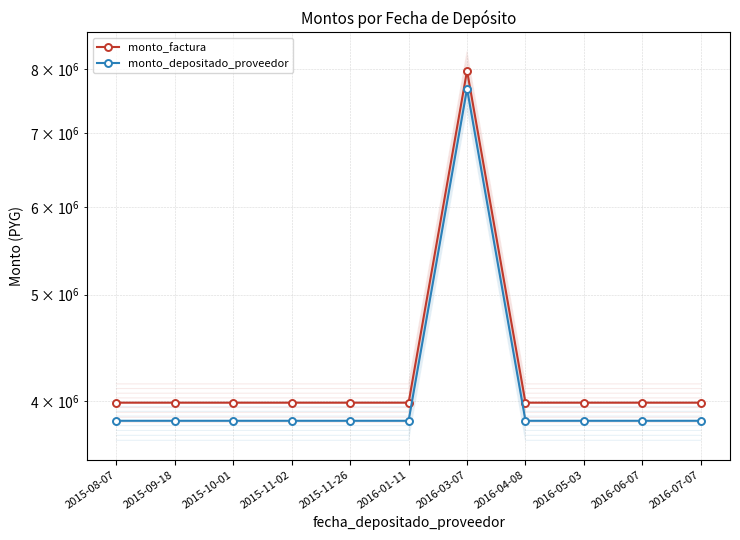

Rank the series by their average value, from lowest to highest.

monto_depositado_proveedor, monto_factura